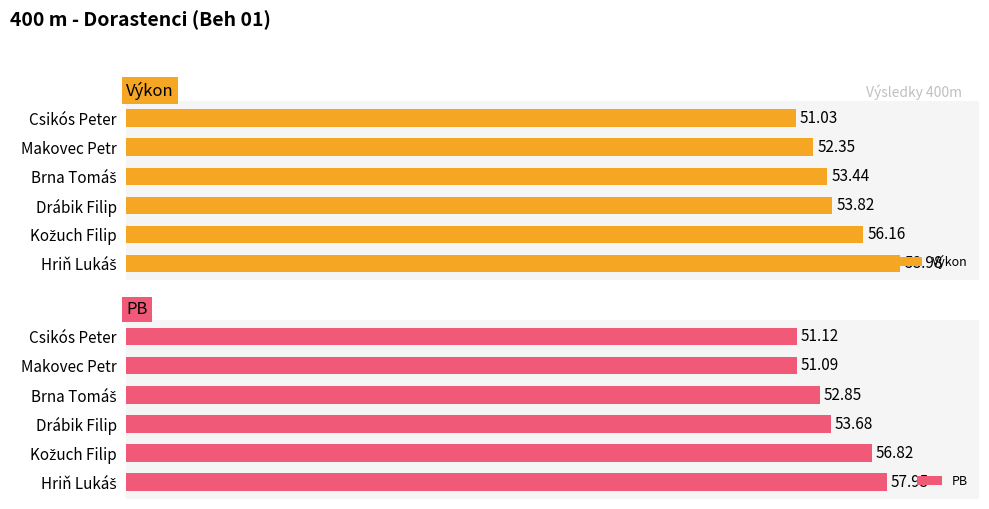

Which series has the largest range (max minus min)?

Výkon